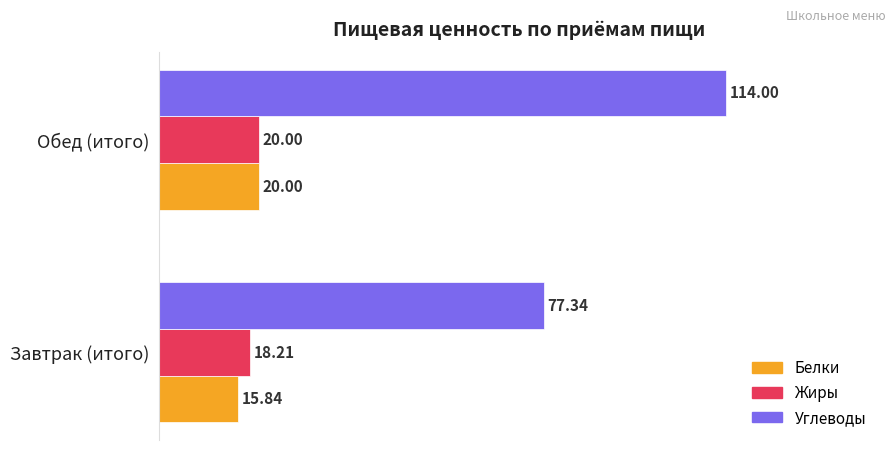

Rank the categories by Белки value from lowest to highest.

Завтрак (итого), Обед (итого)